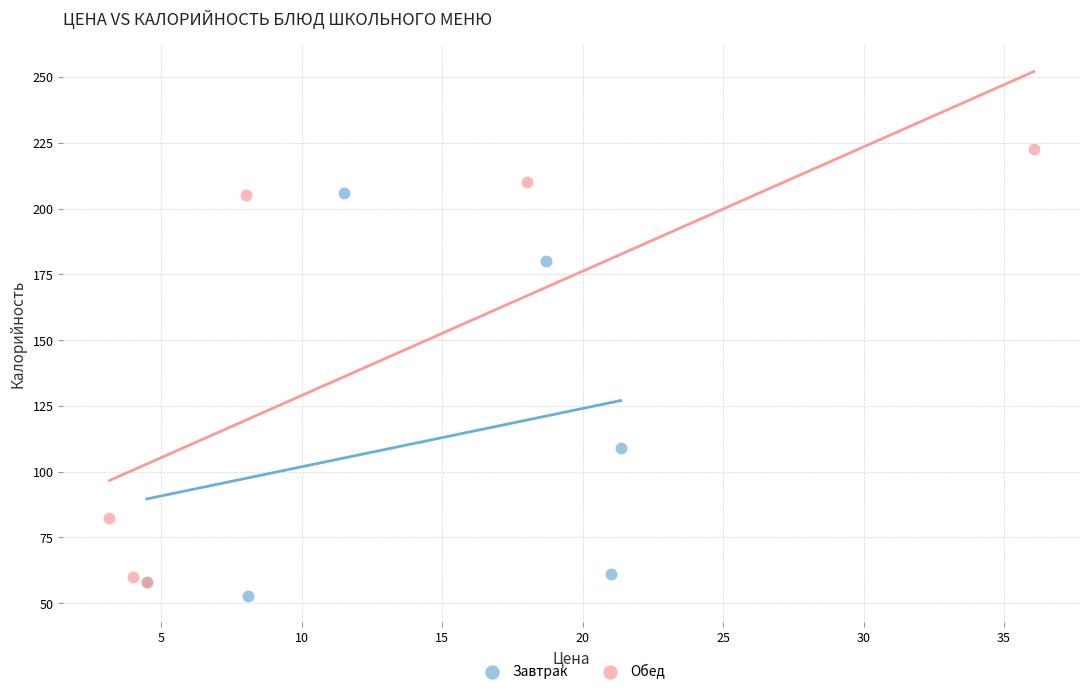

Which series contains the highest Y value?

Обед